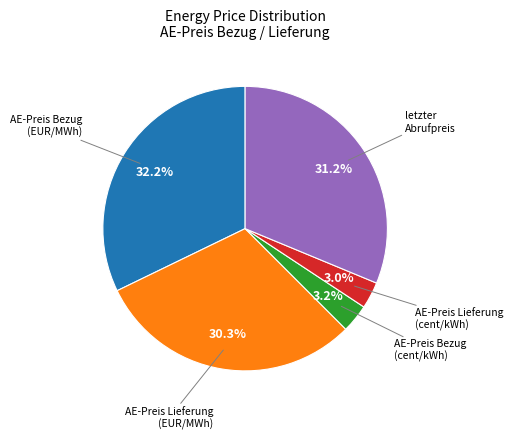

Is there any slice that represents more than half of the pie?

No